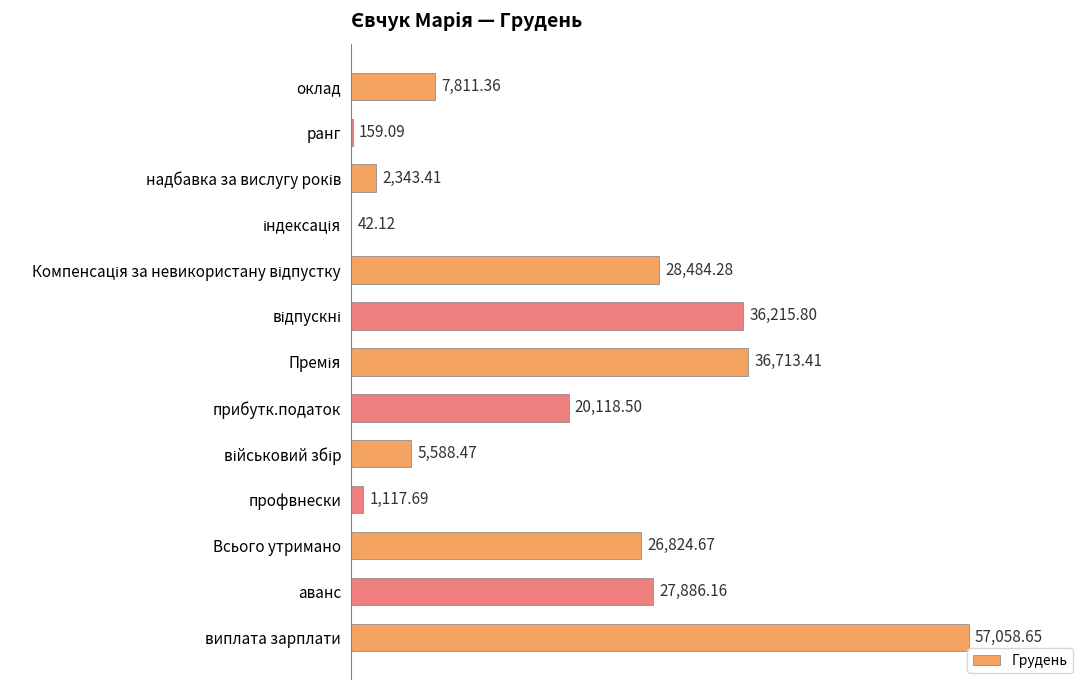

What is the sum of all values?

250363.6